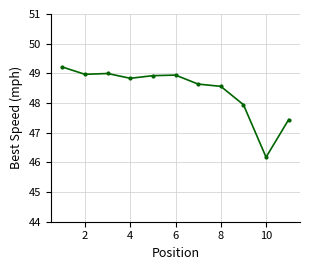

What is the value of the 2nd point from the left?

49.0